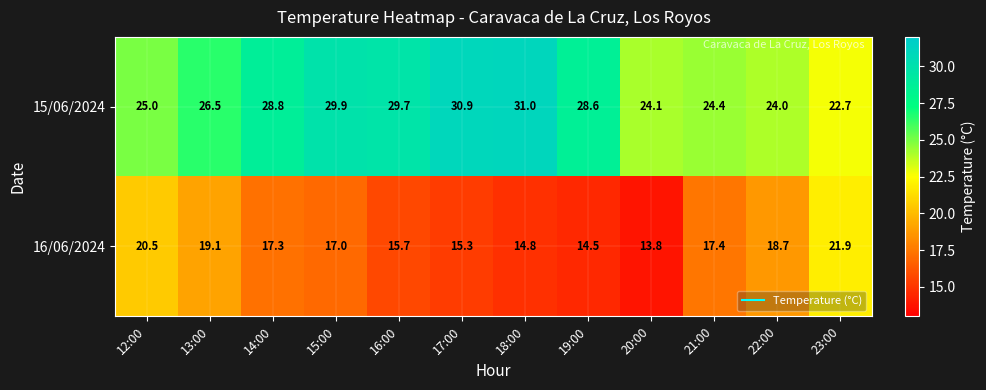

At which category does the chart reach its minimum across all series?

20:00